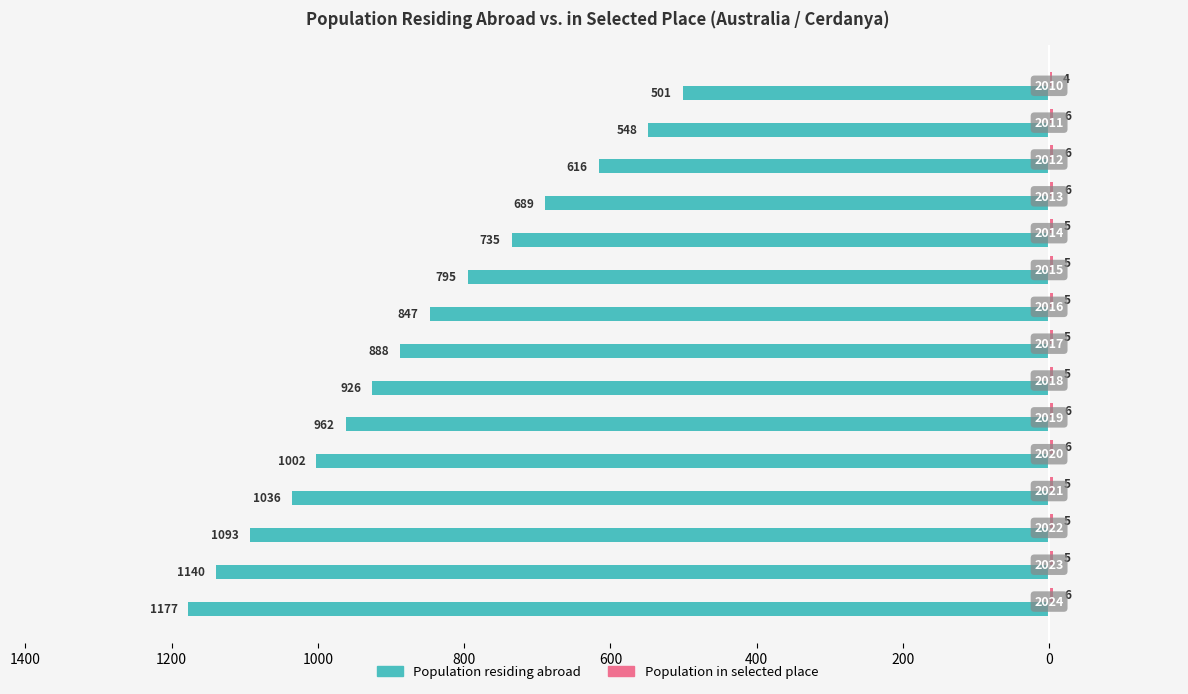

Count the number of categories in the chart.

15